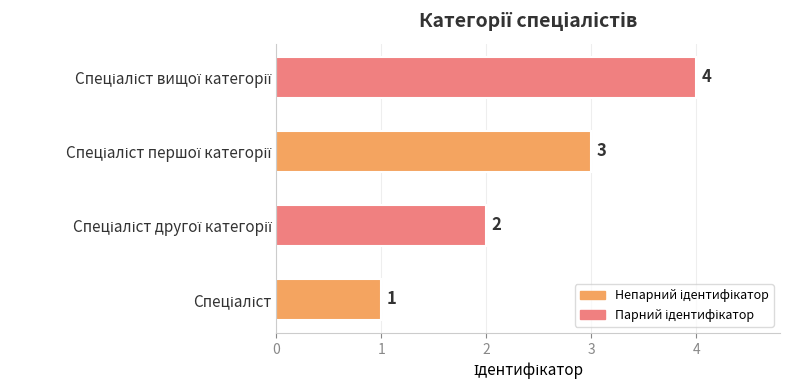

Count the values in the range 2 to 4.

3